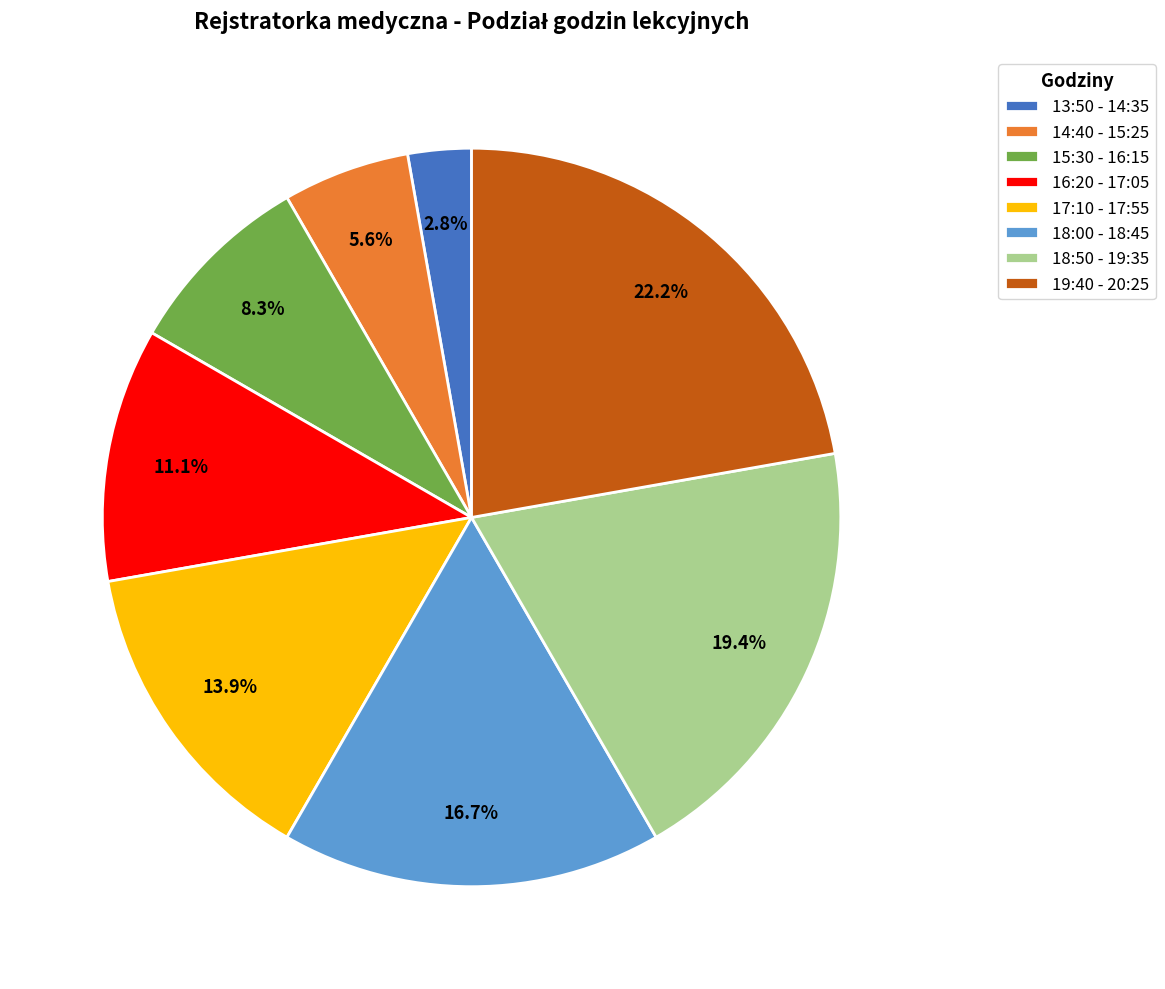

Does 17:10 - 17:55 account for over 50% of the chart?

No